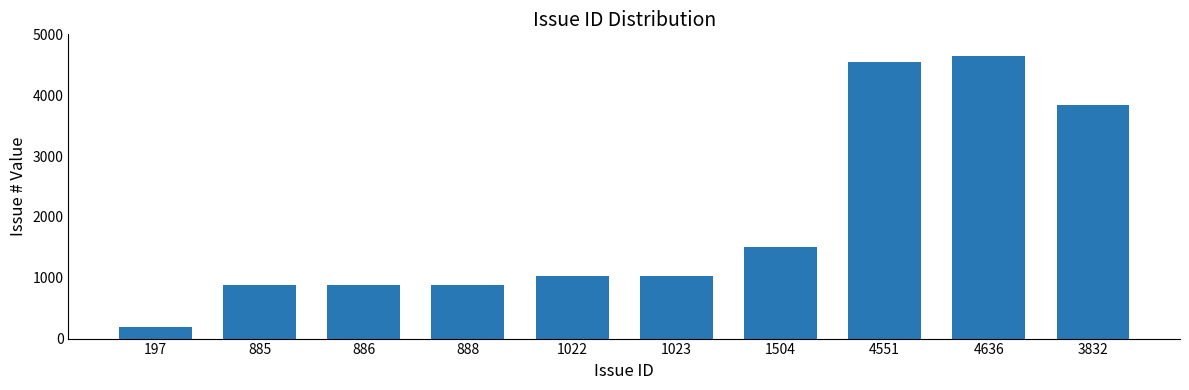

What is the approximate value at 3832, to the nearest 50?

3850